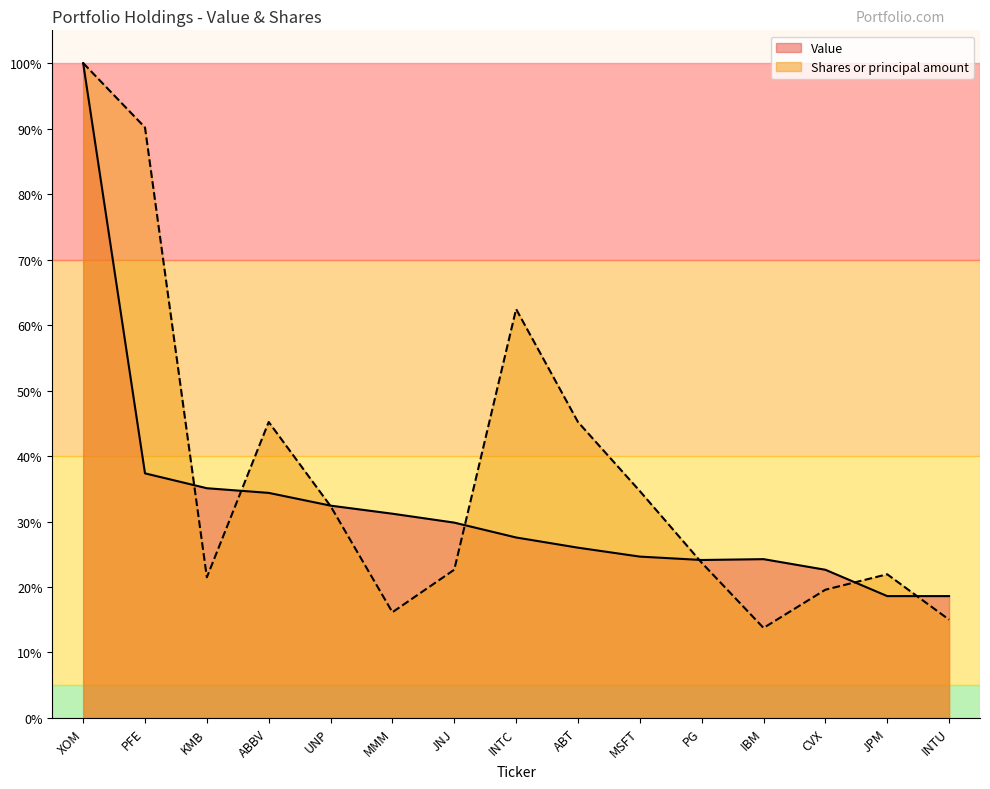

List the series in order of their peak value, lowest first.

Value, Shares or principal amount